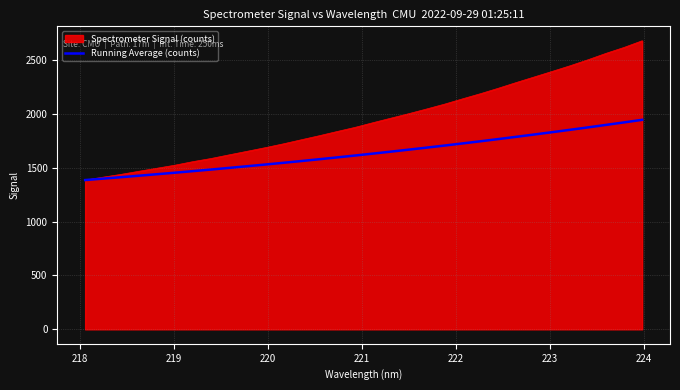

Which series has the largest total across all categories?

Spectrometer Signal (counts)